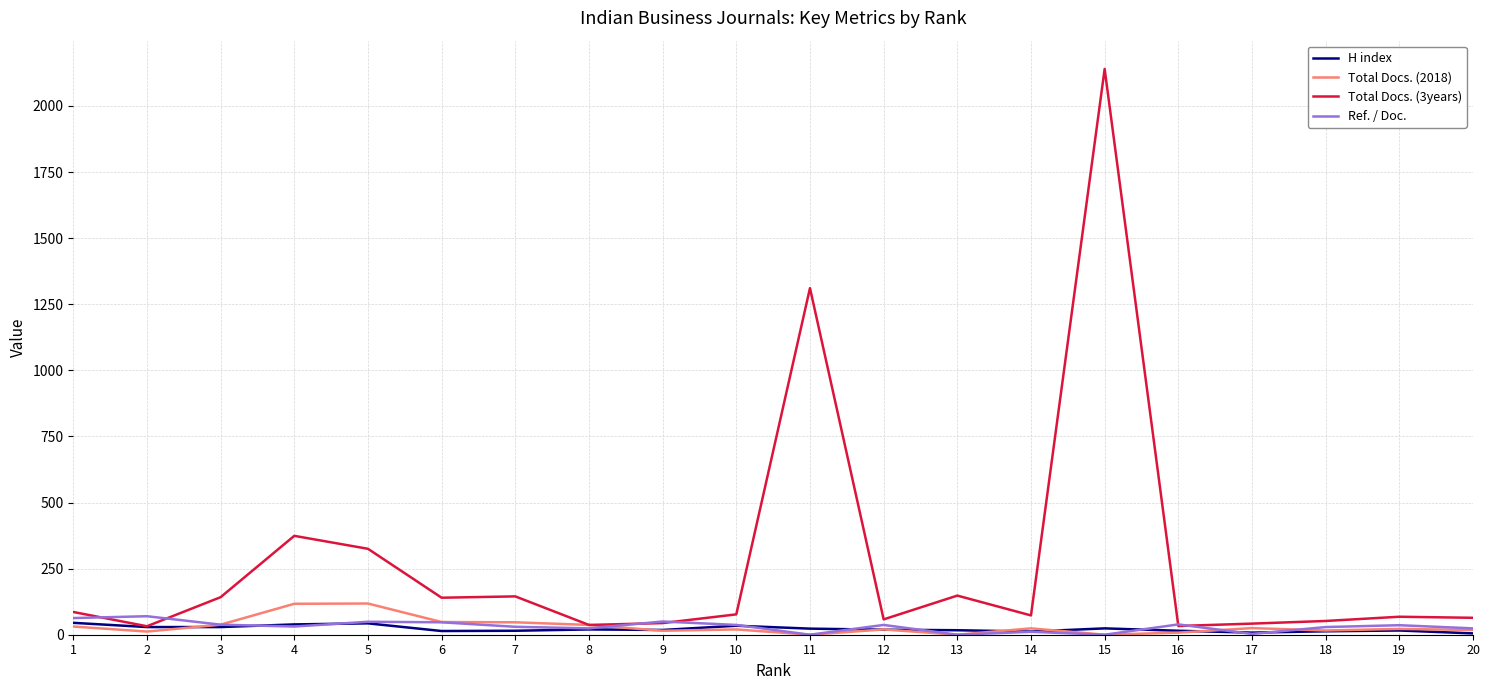

What is the lowest value of the Total Docs. (3years) series?

32